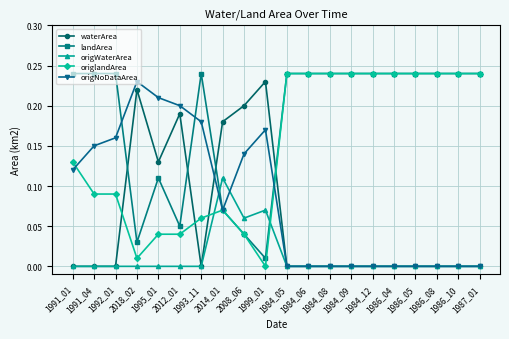

At which label does landArea reach its minimum?

1999_01